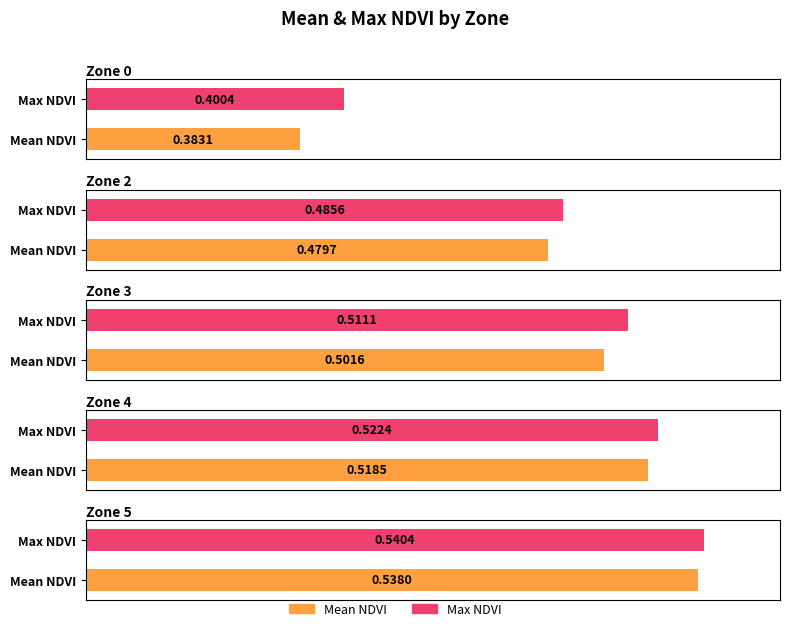

What is the value of the Max NDVI bar at the 4th from the left?

0.5